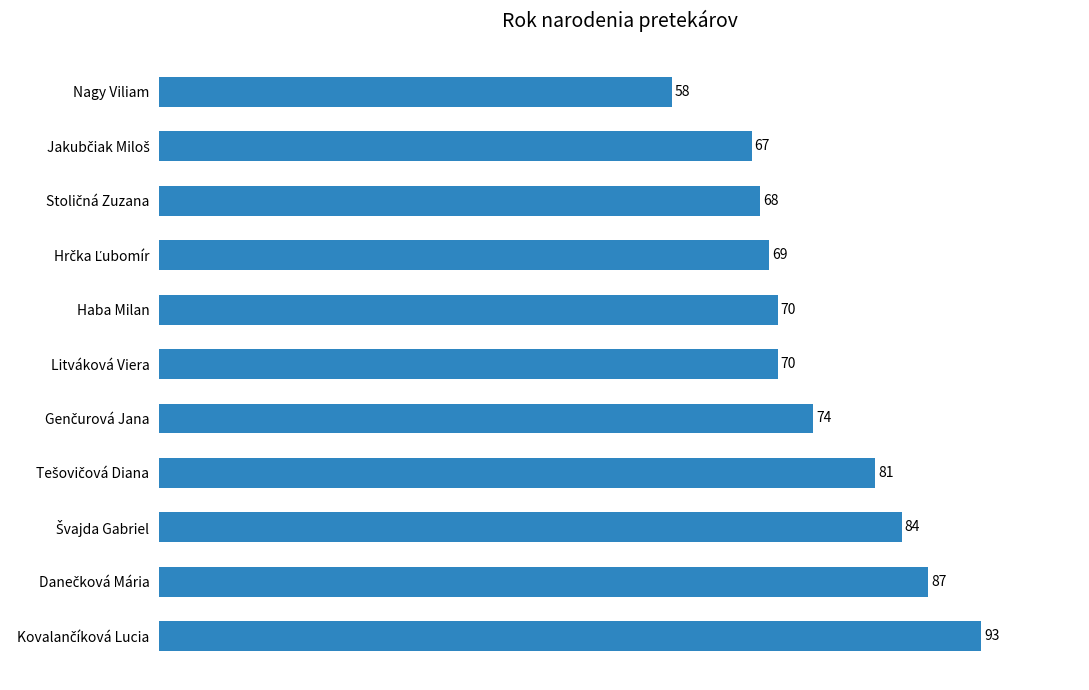

What is the difference between the maximum and minimum values?

35